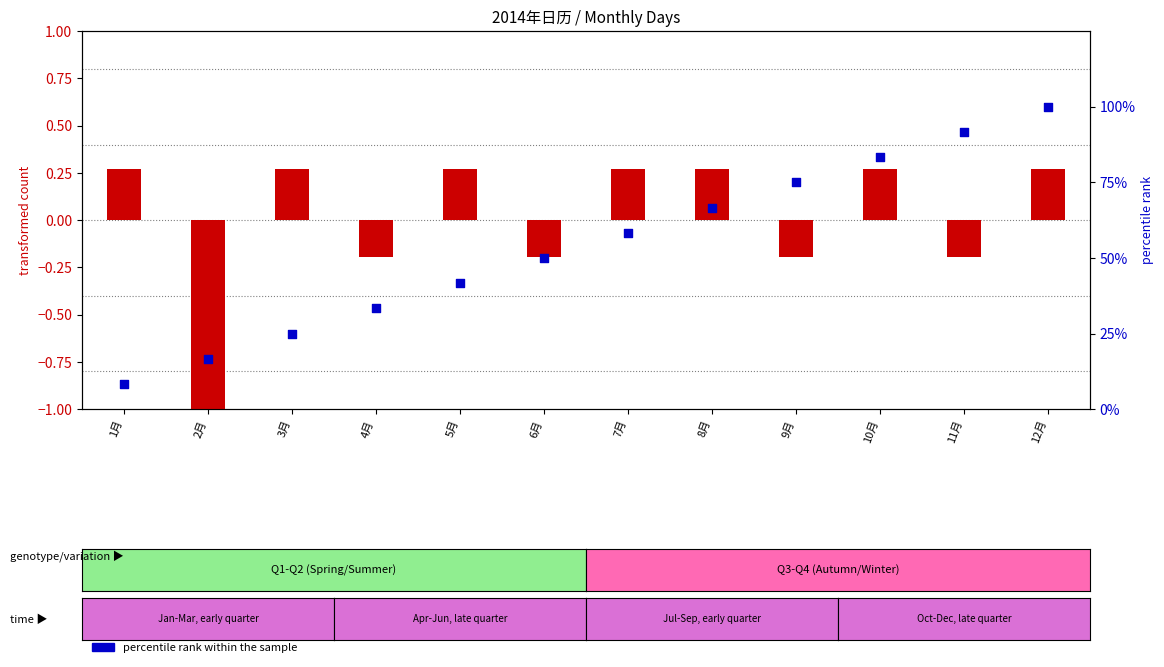

At how many categories does at least one series exceed 0?

12